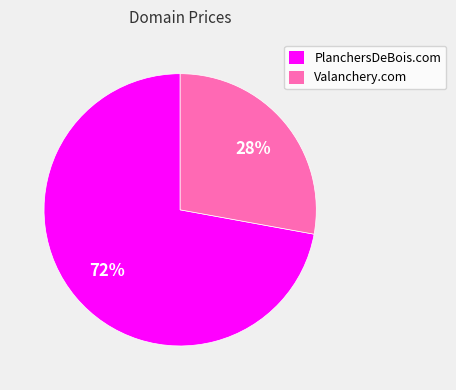

To the nearest percent, what portion does PlanchersDeBois.com represent?

72%